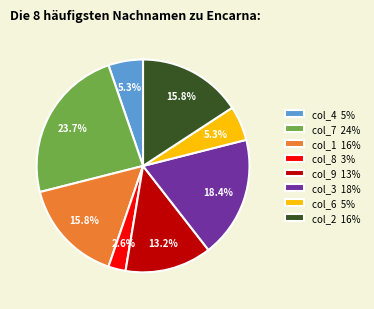

How many slices are in this pie chart?

8